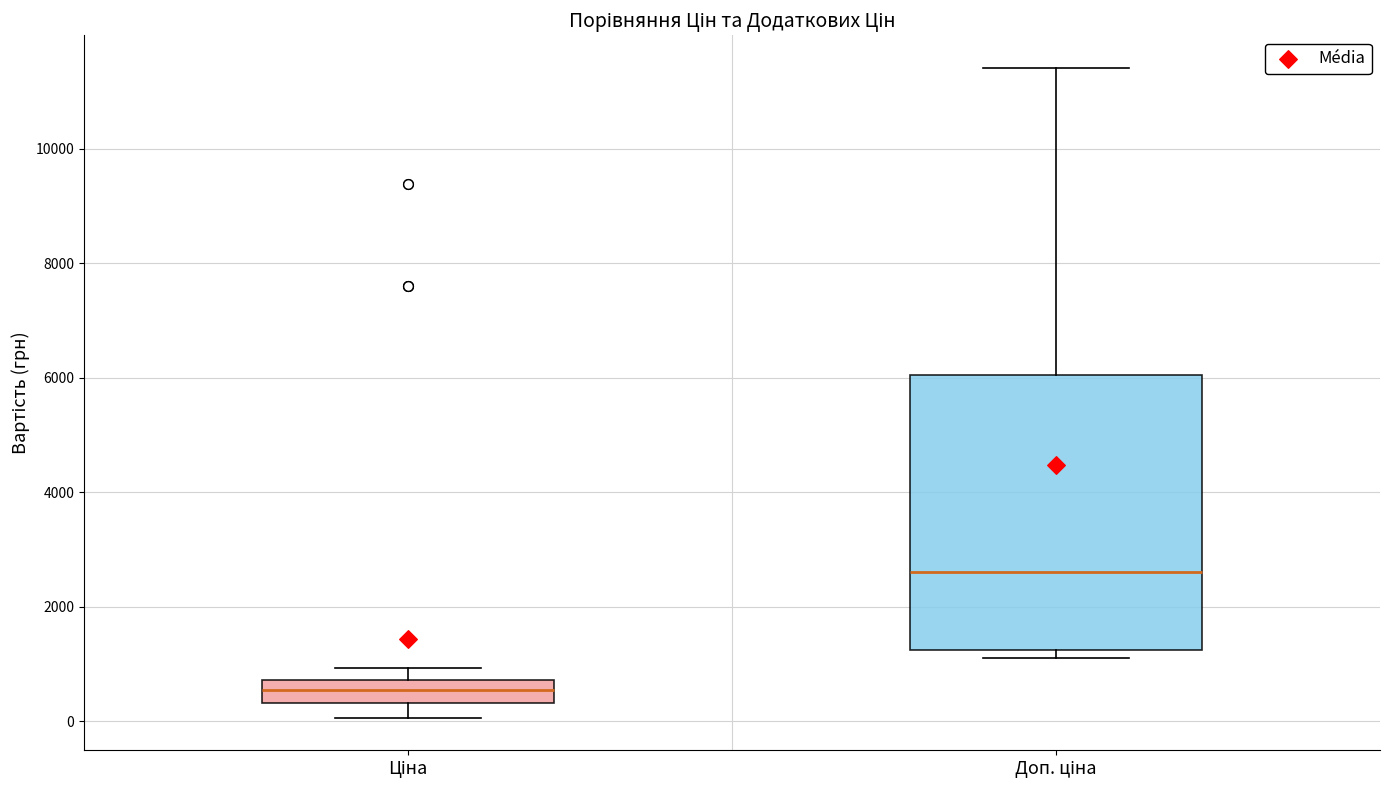

Where does the median line of the box for Доп. ціна sit on the y-axis? The values are not printed on the chart, so give them approximately, as read against the axis.

2600